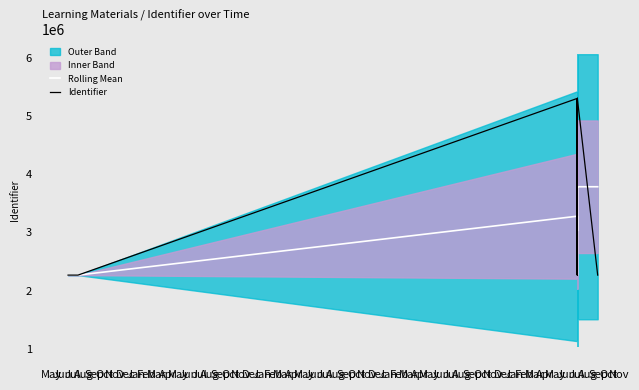

Which category has the highest value across all series?

Sep